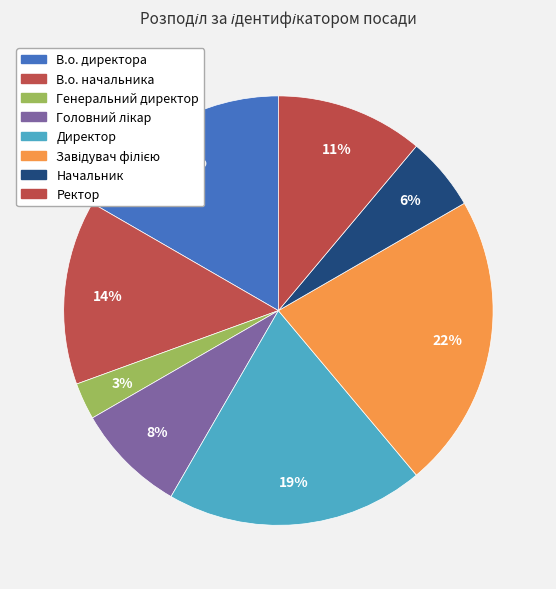

How many segments does this pie chart have?

8